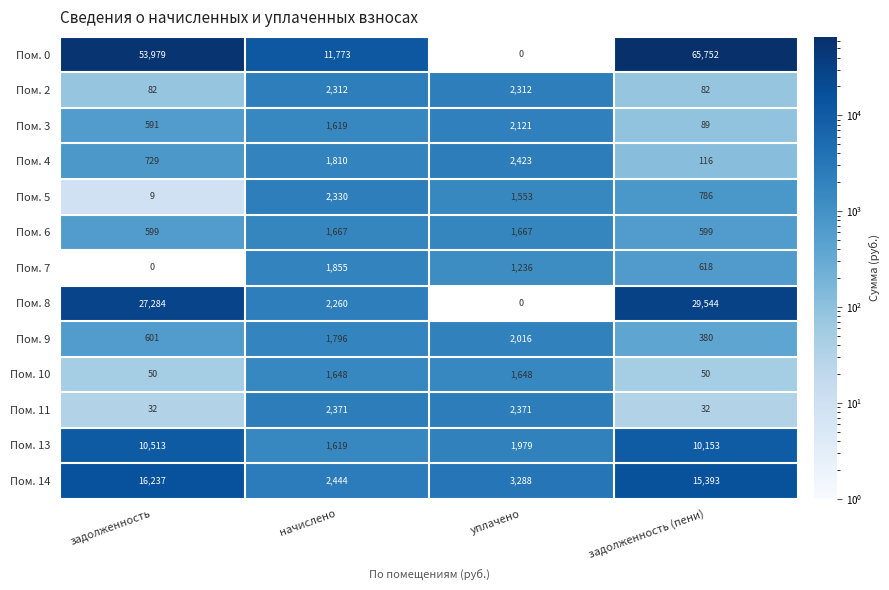

What is the spread (max minus min) of values at начислено?

10154